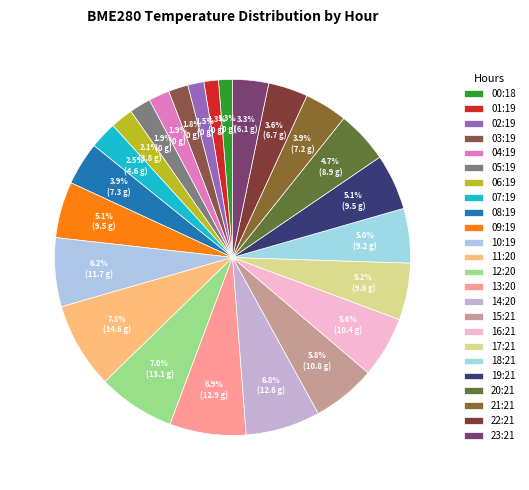

What percentage is the 05:19 slice, to the nearest percent?

2%